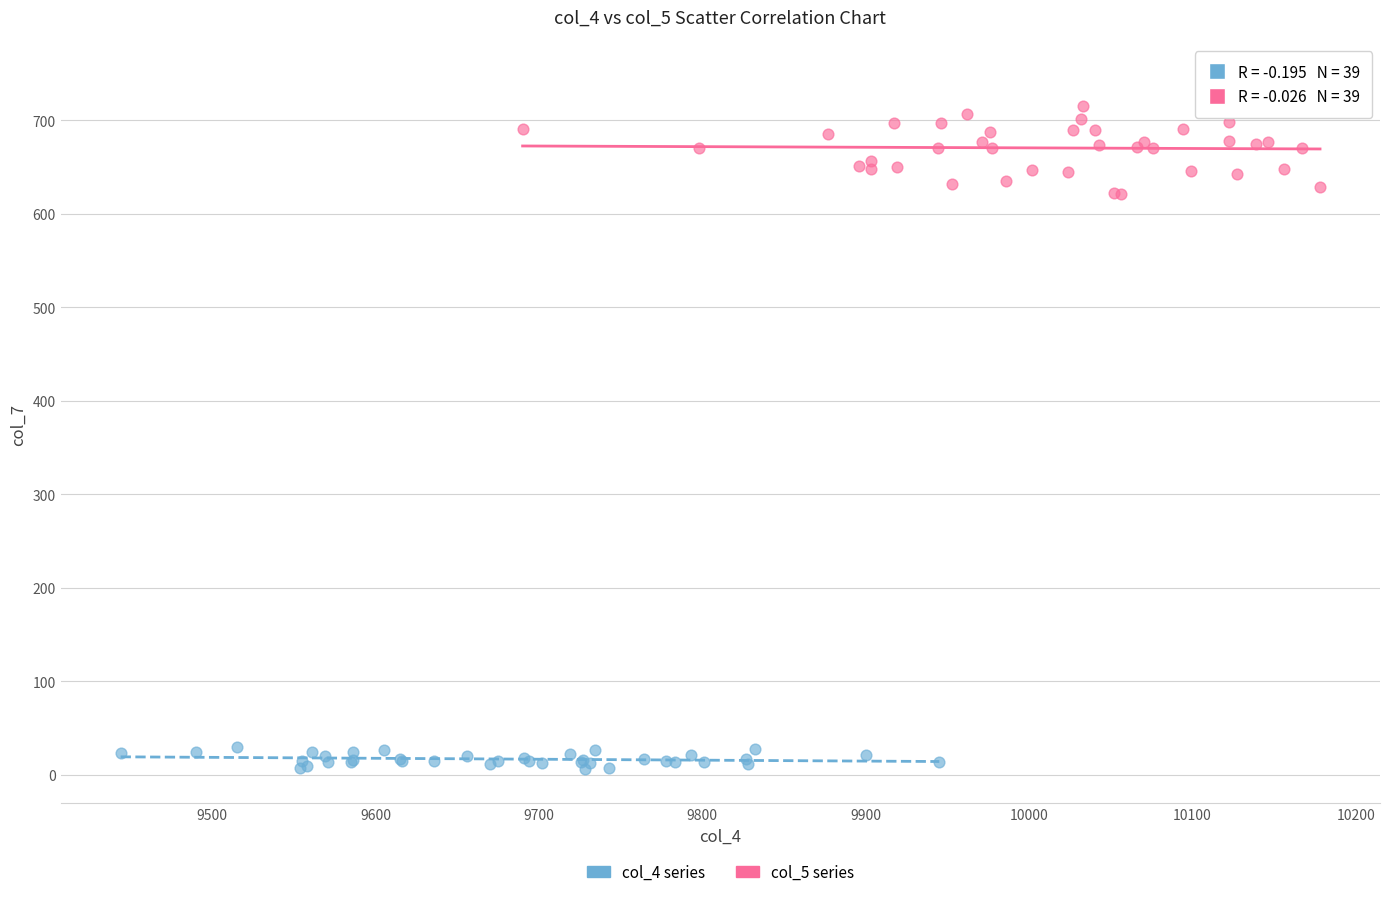

Which series has the largest Y range (max minus min)?

col_5 series